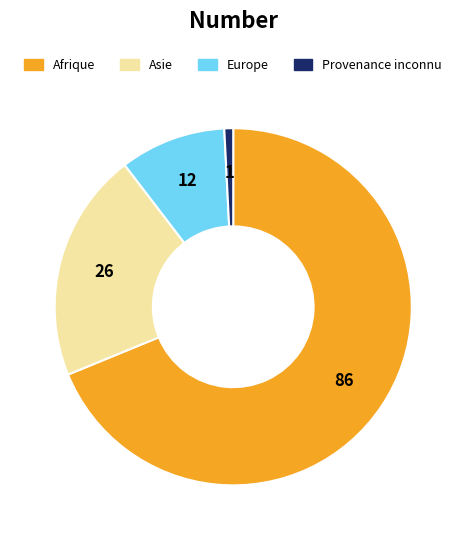

Which slice is the largest?

Afrique